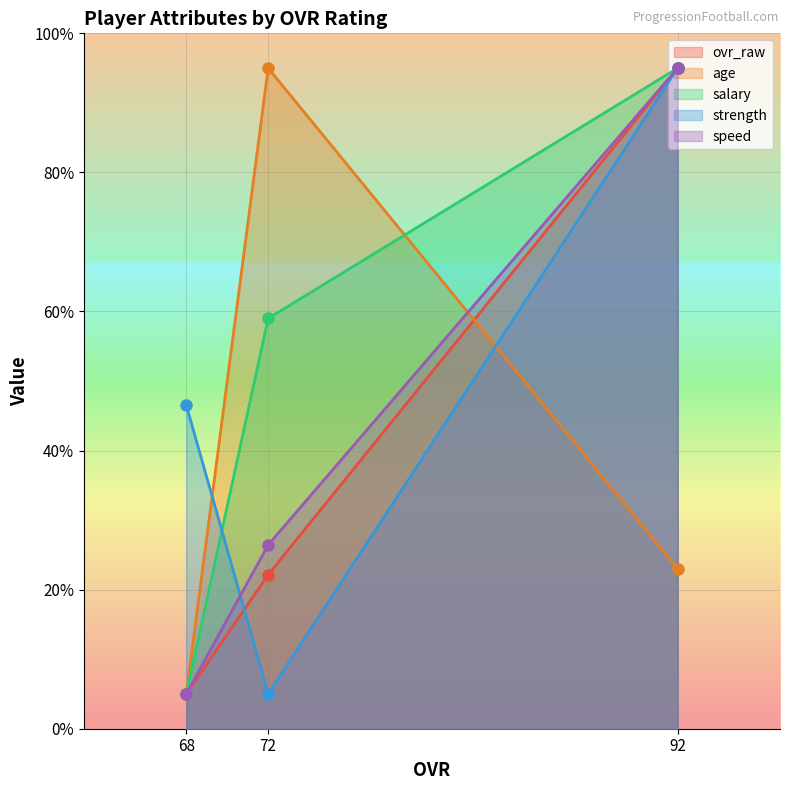

What are all the series names shown in the legend?

ovr_raw, age, salary, strength, speed